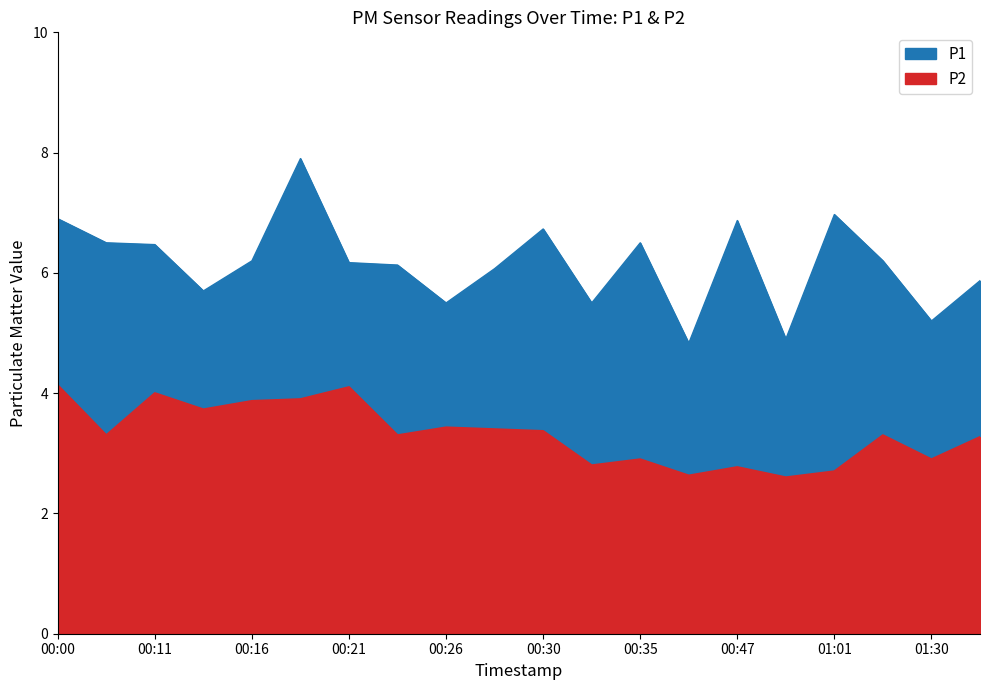

True or false: P2 has more than 0 interior local peaks.

True